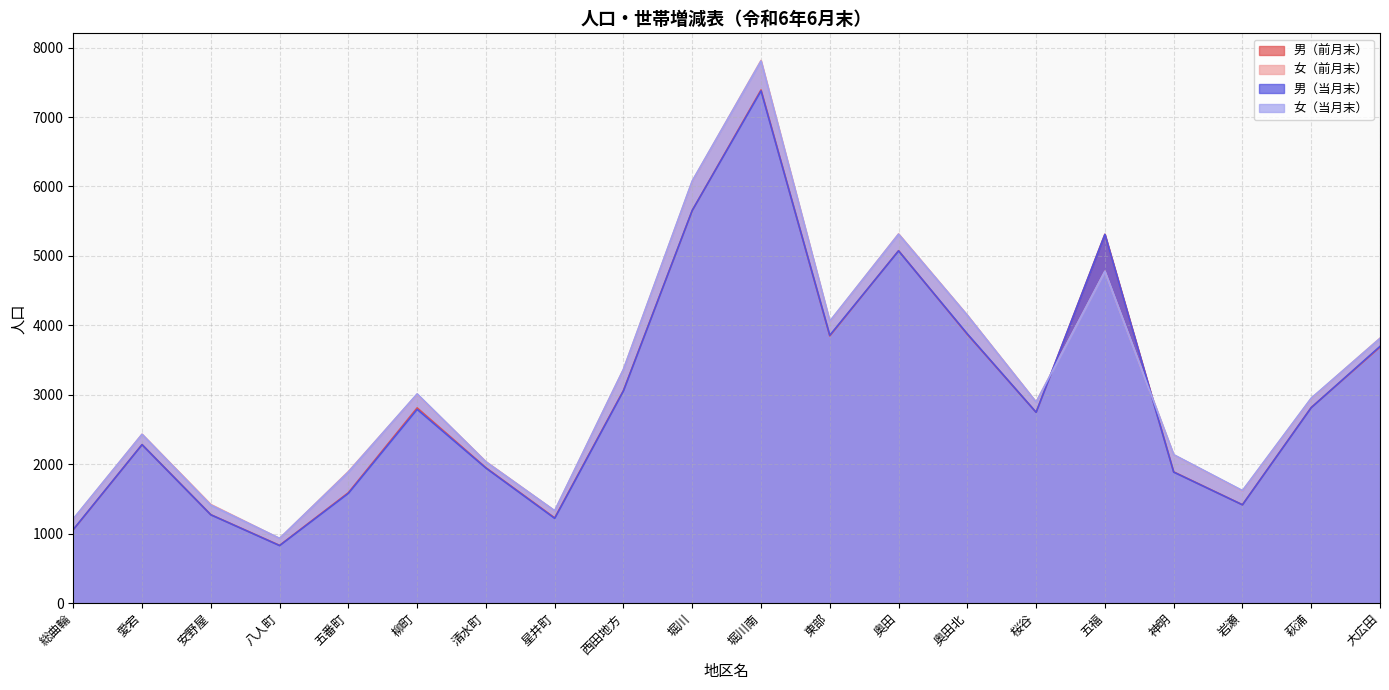

What is the label of the 11th point from the right?

堀川